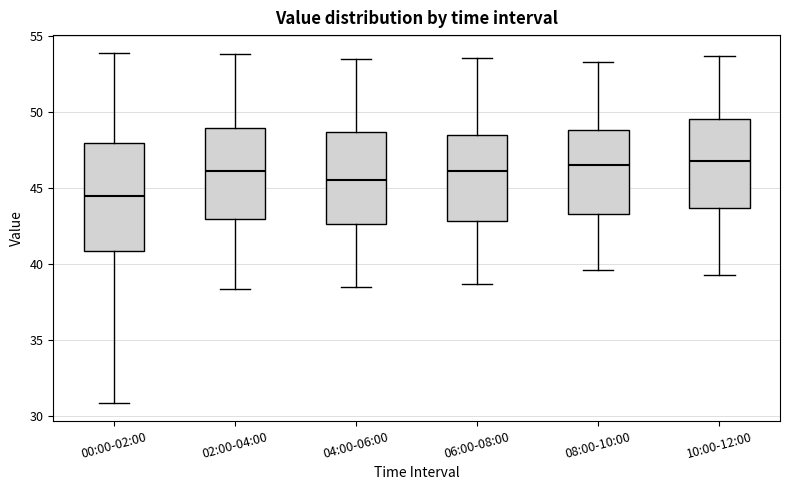

Where is the lower edge of the box for 08:00-10:00 on the y-axis? The values are not printed on the chart, so give them approximately, as read against the axis.

43.5